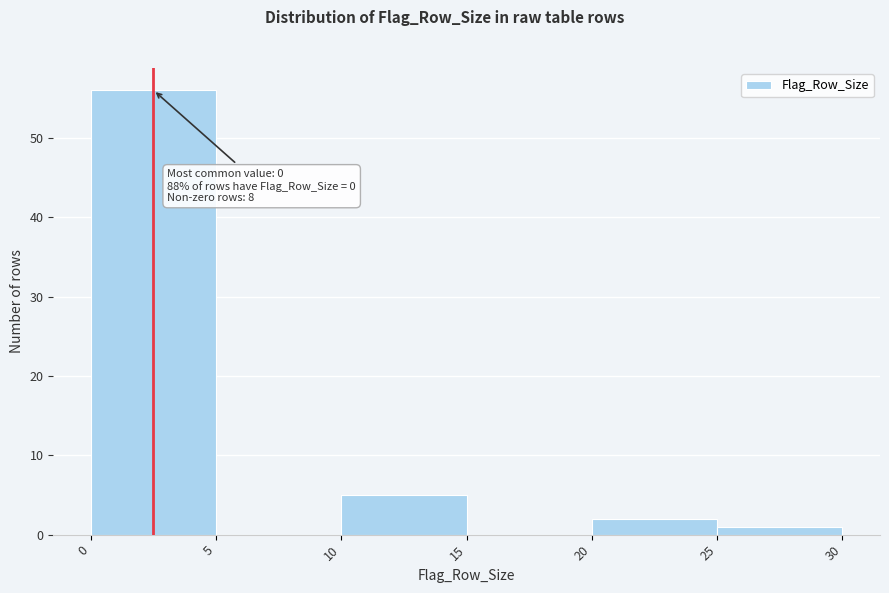

Over which range of the x-axis is the bar tallest?

0 to 5